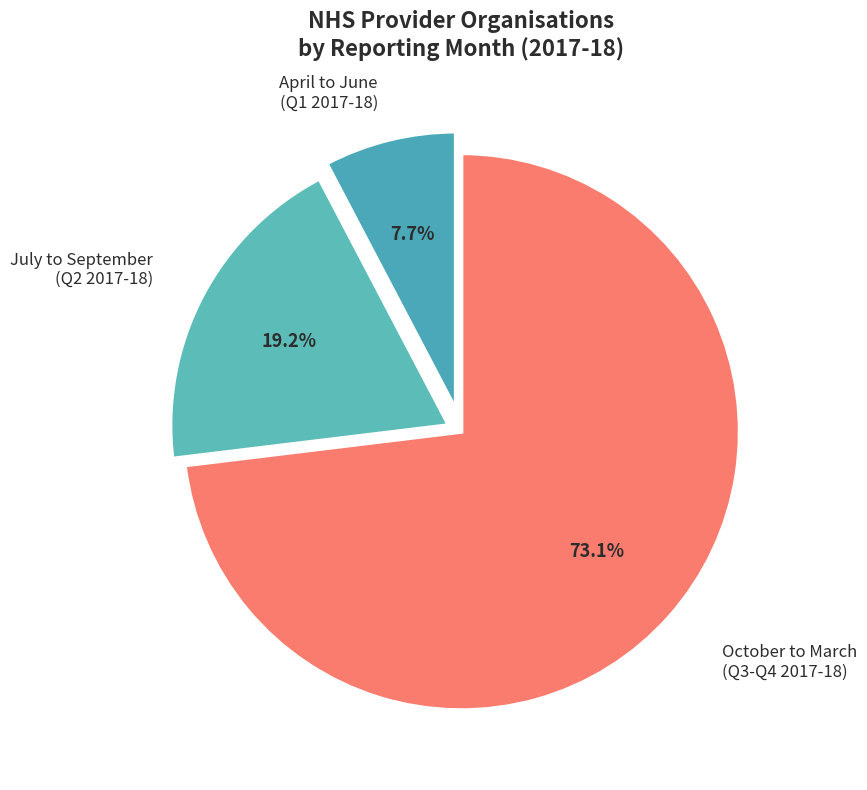

Which category has the smallest portion of the pie?

April_2017-18